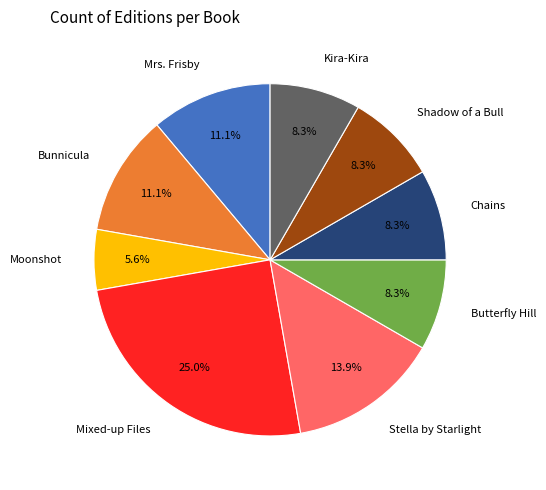

The Stella by Starlight slice represents 6% of the pie. True or false?

False